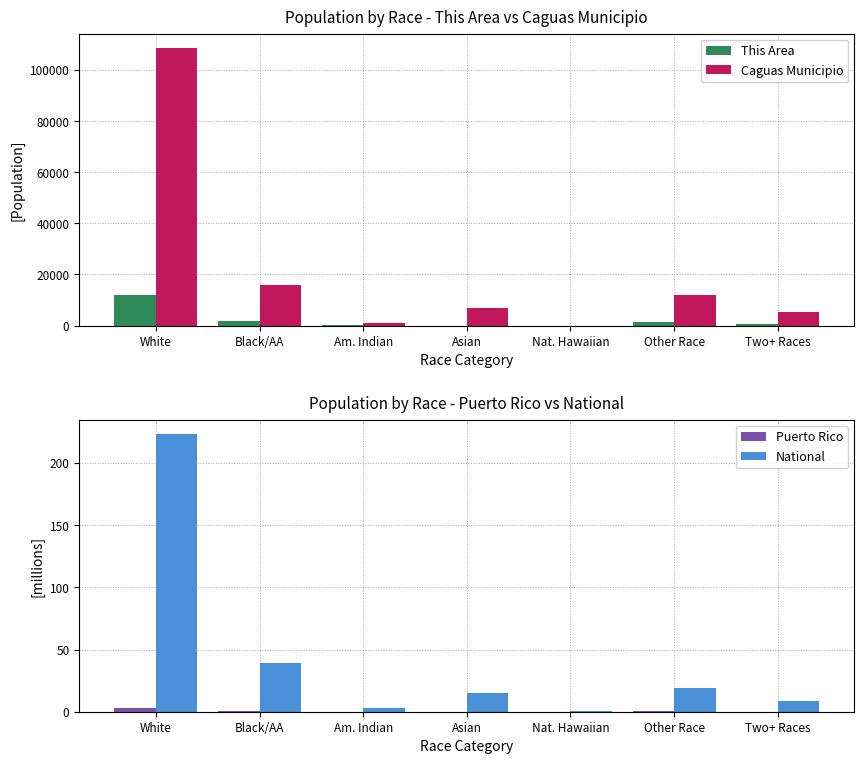

What is the label of the 1st bar from the right?

Two+ Races